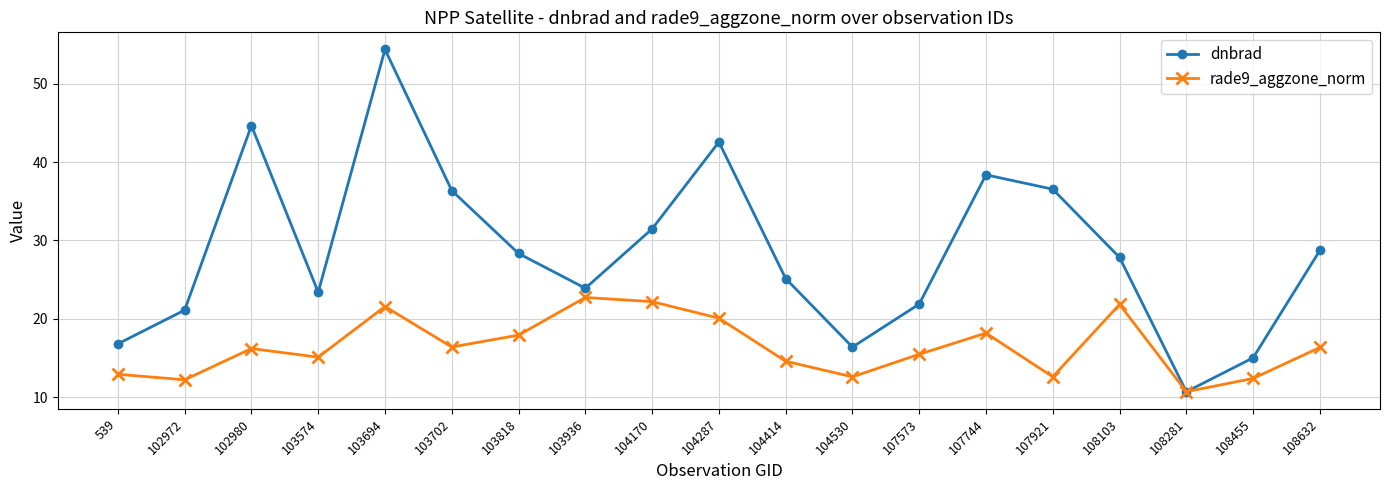

What is the difference between the maximum and minimum values in the rade9_aggzone_norm series?

12.0